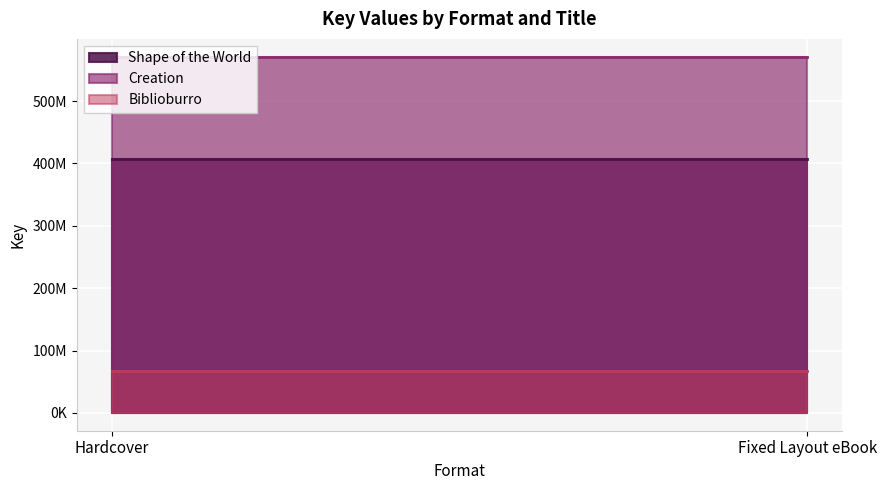

The Biblioburro series shows 66598463 at Hardcover. True or false?

True